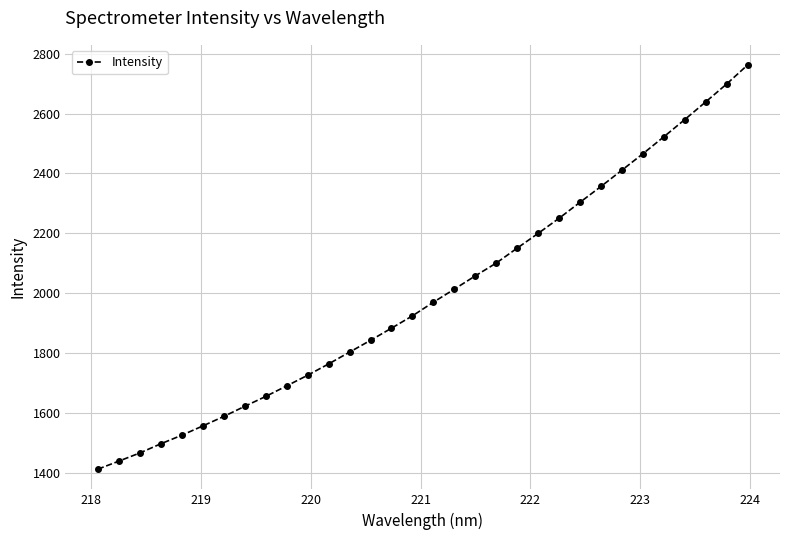

What is the value of the 1st point from the left?

1412.7